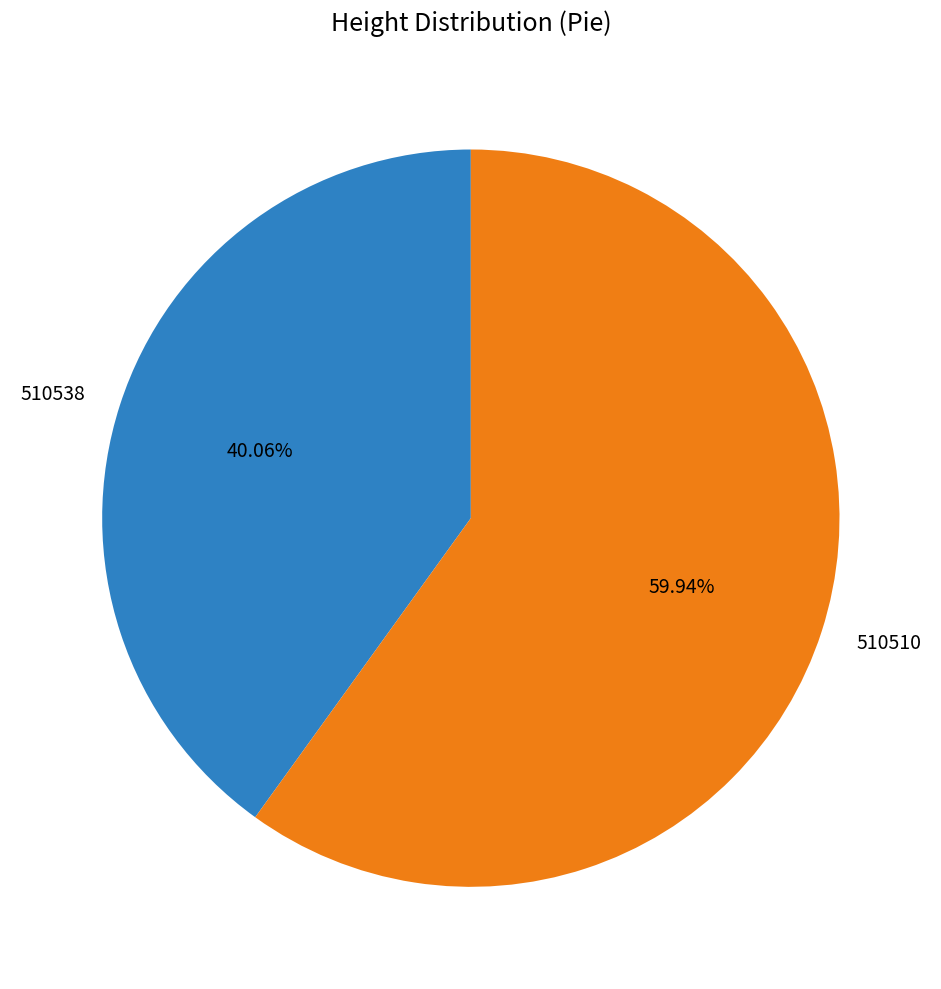

To the nearest percent, what is the combined percentage of 510538 and 510510?

100%